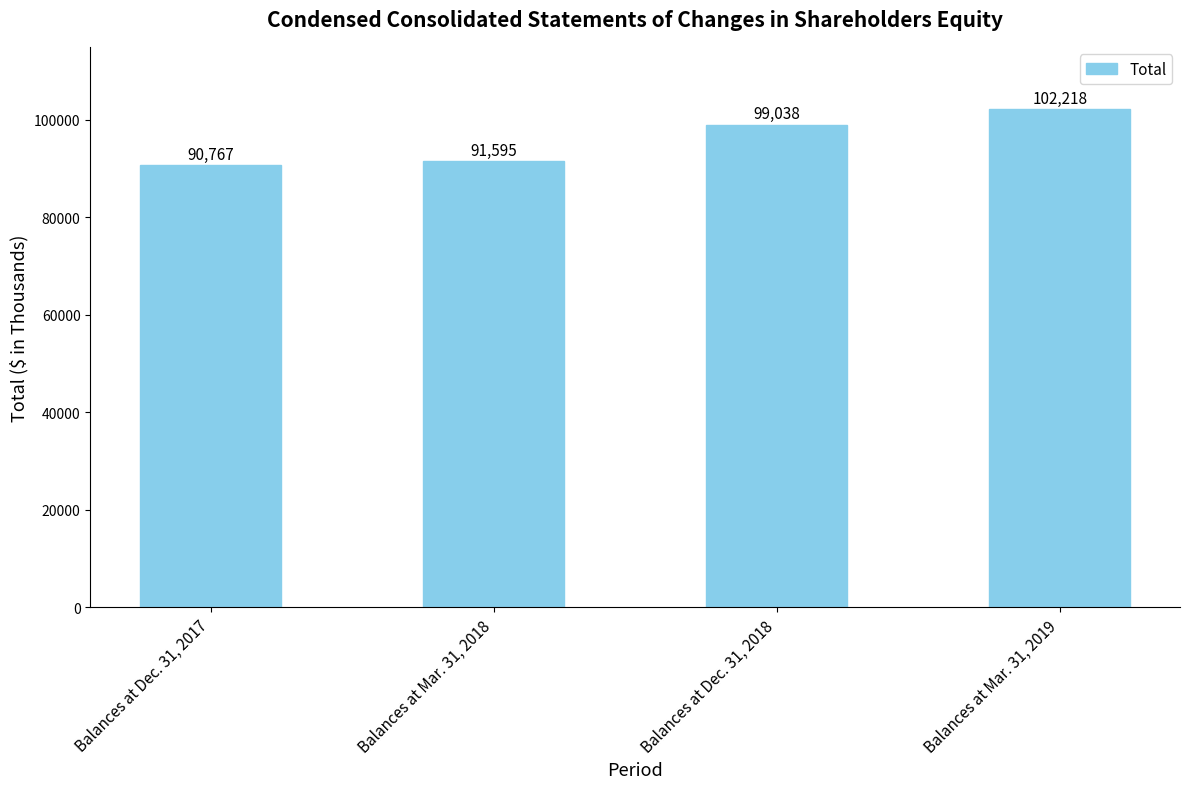

Is it true that the value at Balances at Mar. 31, 2019 is 161588?

False